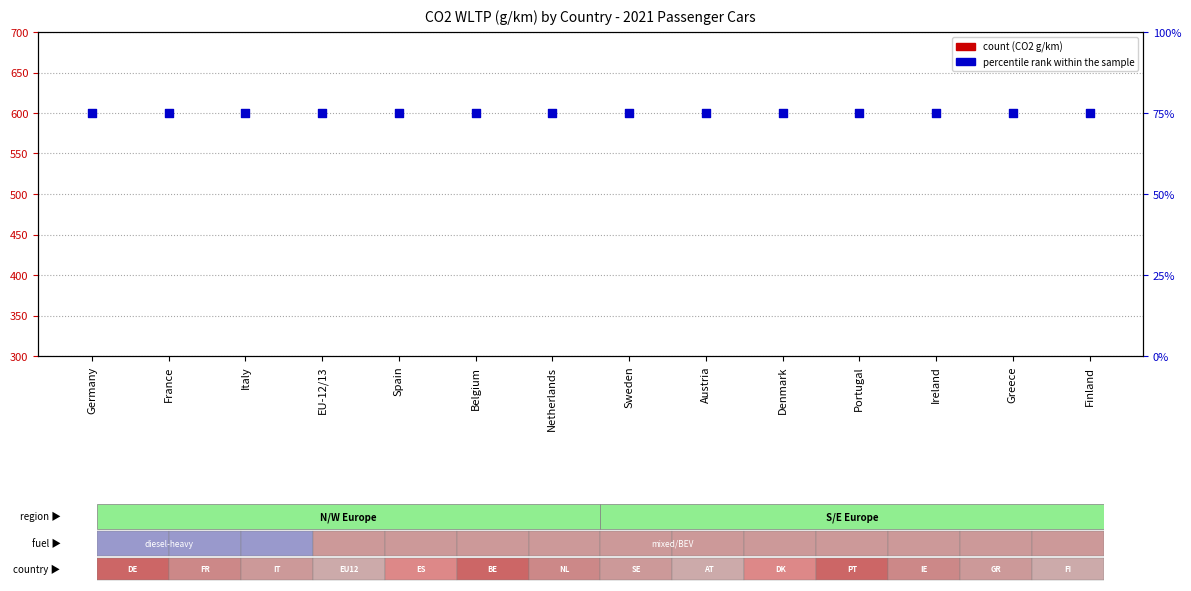

Which series has the widest spread of Y values?

count